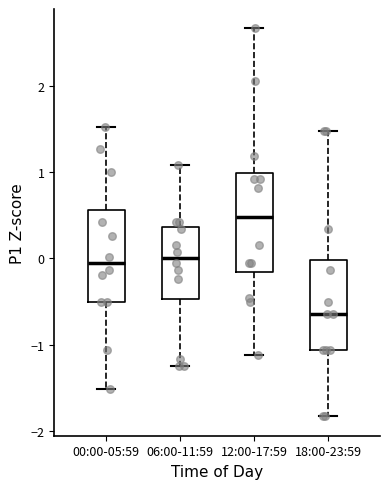

Reading left to right, read every box against the y-axis: the position of its median line, the range the box covers, and the ends of its whiskers. The values are not printed on the chart, so give them approximately, as read against the axis.

00:00-05:59: median -0.1, box -0.5 to 0.6, whiskers -1.5 to 1.5
06:00-11:59: median 0.0, box -0.5 to 0.4, whiskers -1.2 to 1.1
12:00-17:59: median 0.5, box -0.2 to 1.0, whiskers -1.1 to 2.7
18:00-23:59: median -0.6, box -1.1 to 0.0, whiskers -1.8 to 1.5